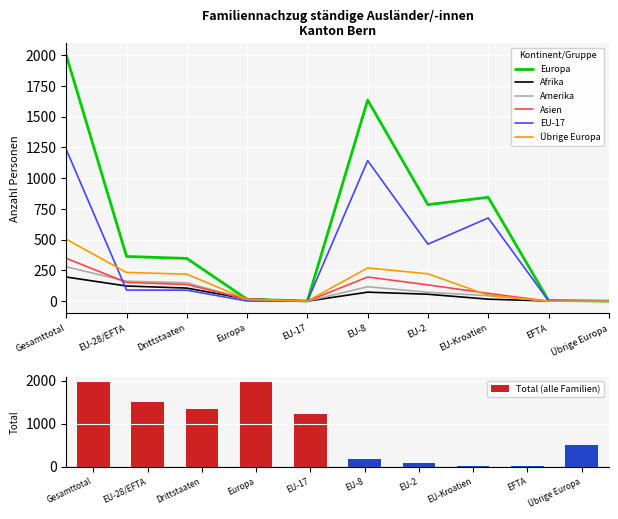

What is the difference between the maximum and minimum values in the Afrika series?

196